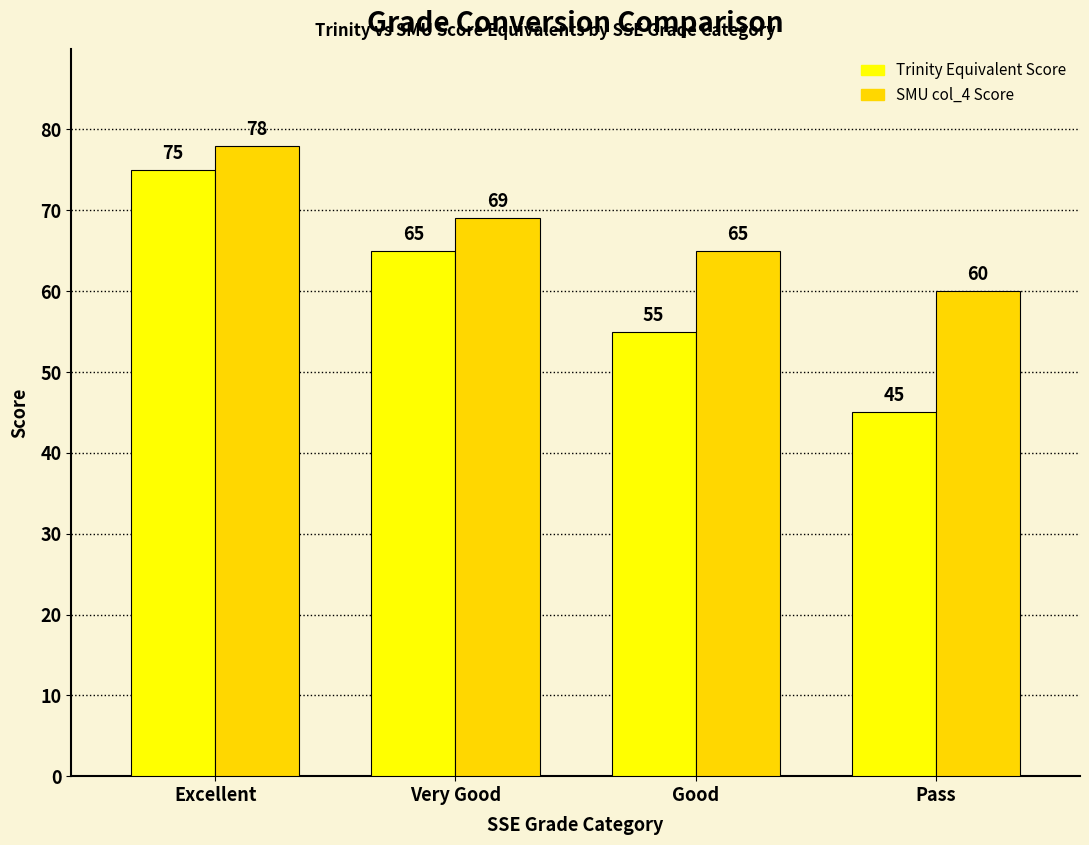

What is the spread (max minus min) of values at Very Good?

4